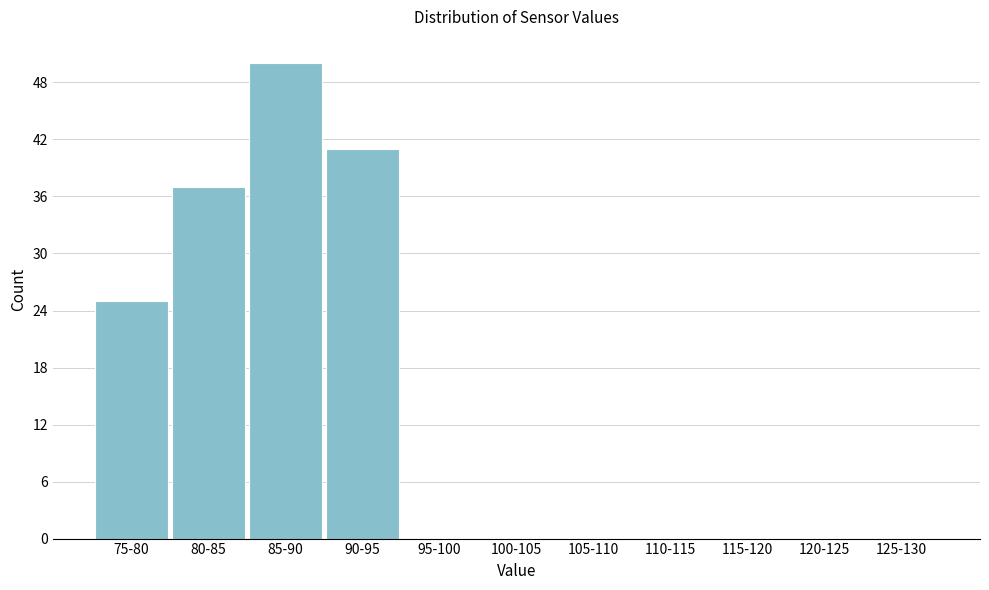

Reading left to right, list all the values displayed in this chart.

75-80=25	80-85=37	85-90=50	90-95=41	95-100=0	100-105=0	105-110=0	110-115=0	115-120=0	120-125=0	125-130=0